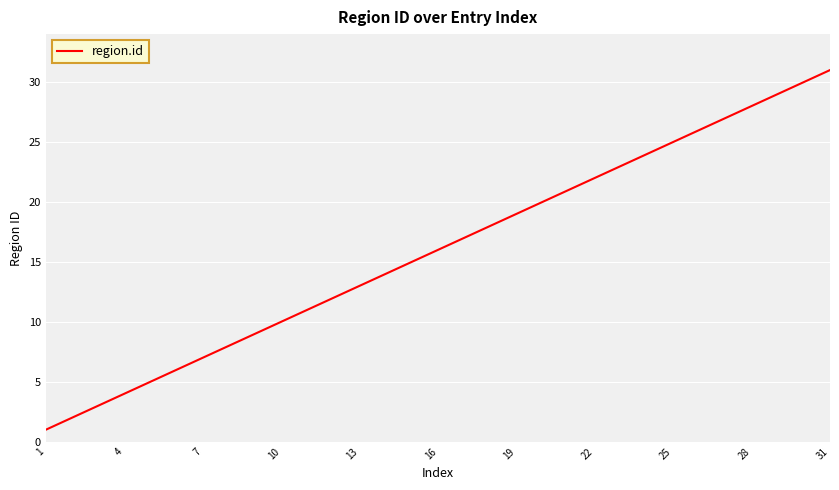

What is the greatest value displayed?

31